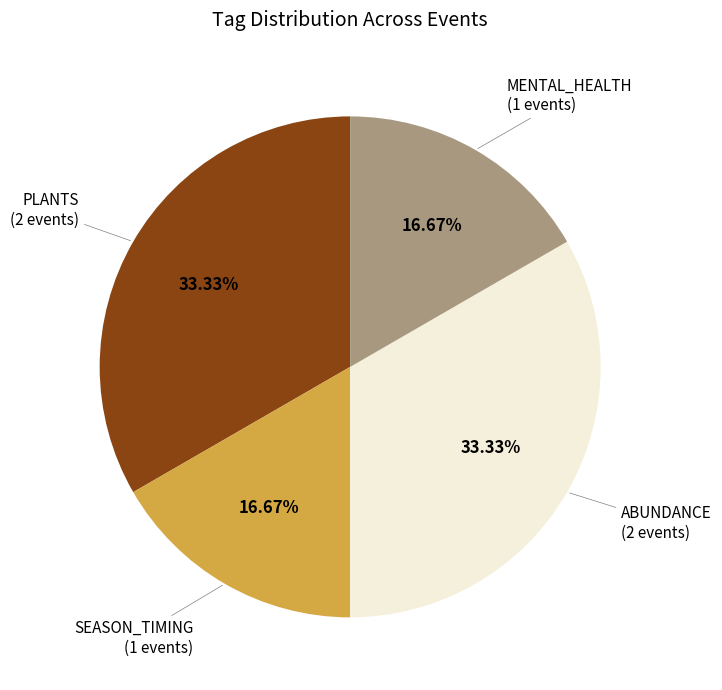

How much of the chart is everything except SEASON_TIMING?

83.3%